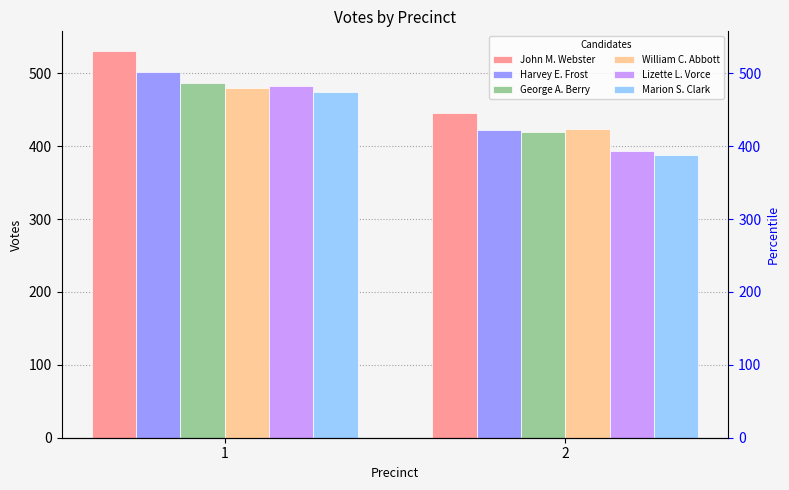

Is the value of Marion S. Clark at 1 greater than the value of Harvey E. Frost at 1?

No